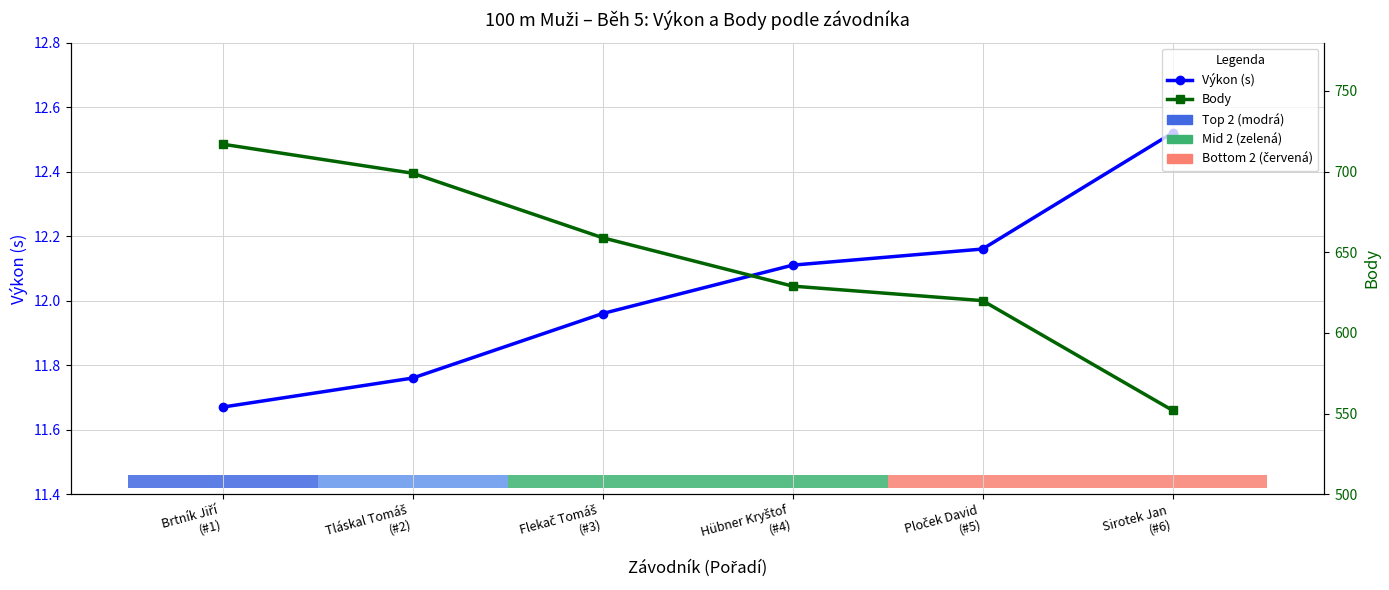

True or false: Body and Výkon (s) cross at least once.

False